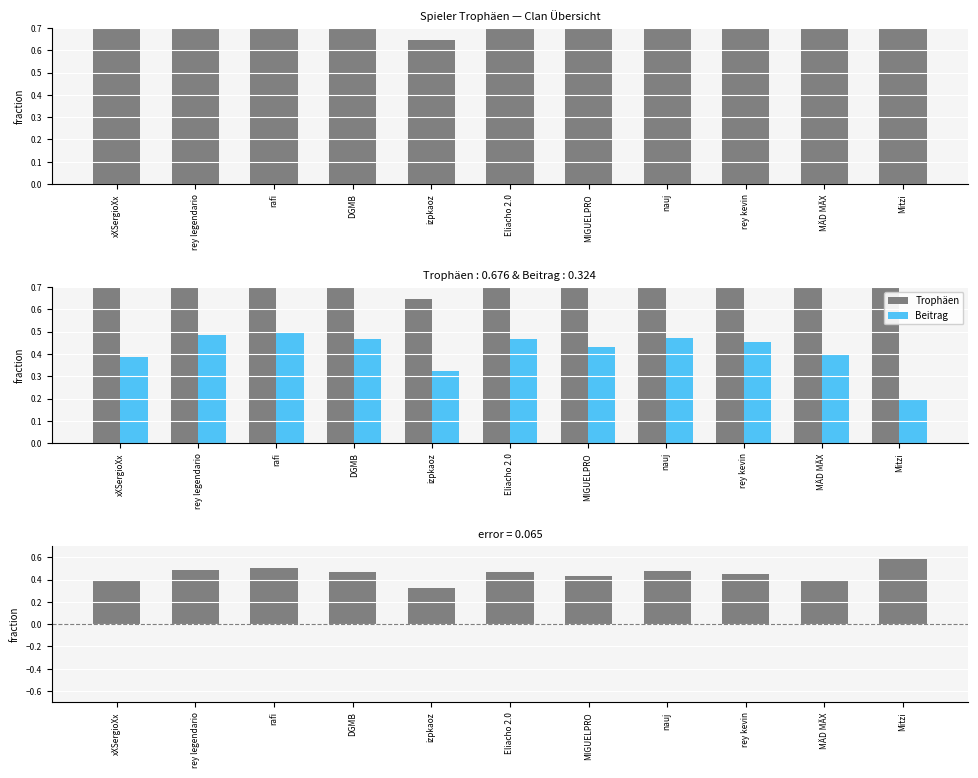

At which label is Differenz (Trophäen - Beitrag) closest to 0?

izpkaoz